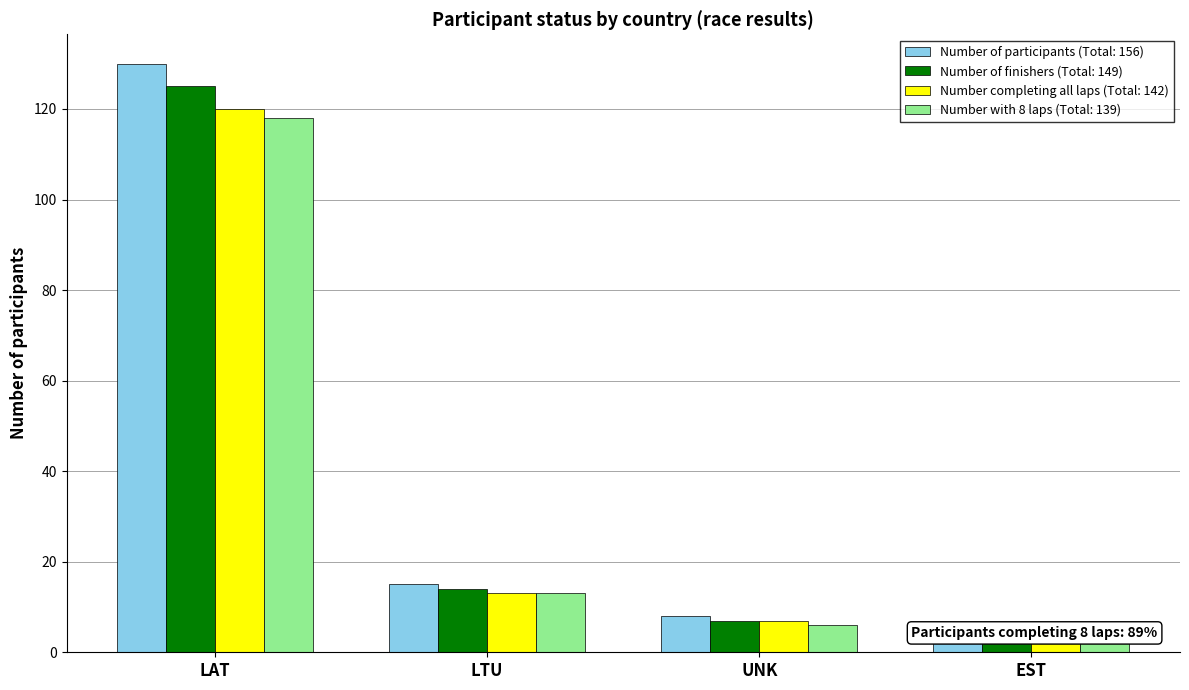

What position from the right is EST?

1